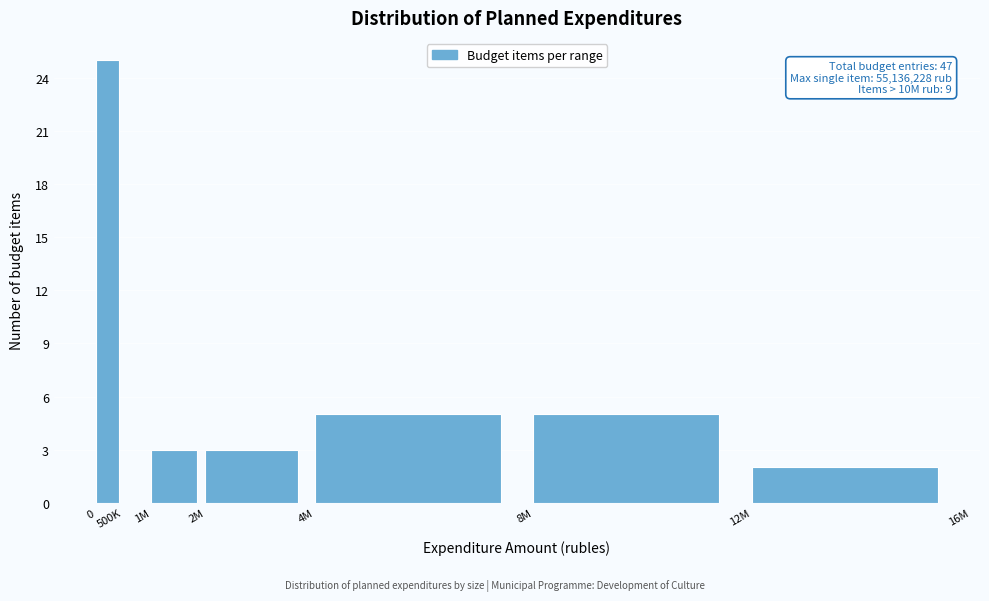

Reading left to right, extract all data points from this chart.

0=25	500K=0	1M=3	2M=3	4M=5	8M=5	12M=2